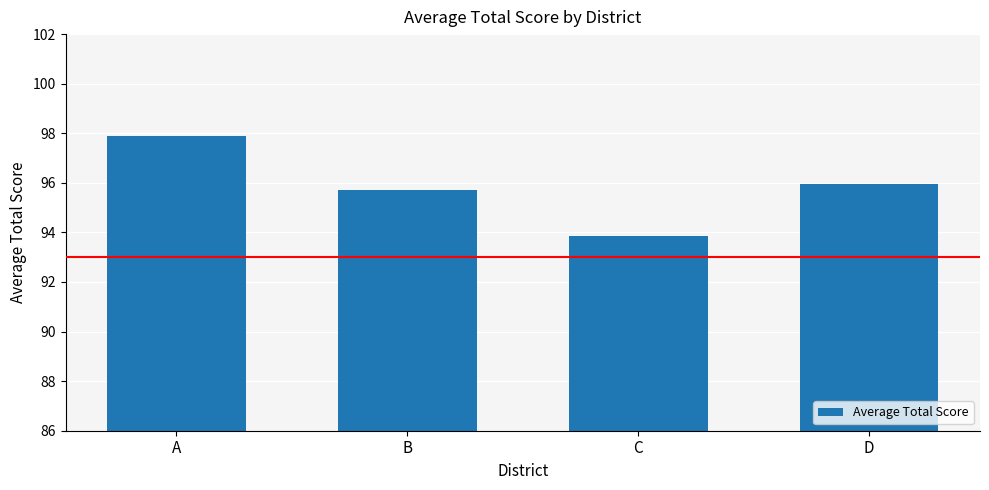

Rank the categories by value from highest to lowest.

A, D, B, C